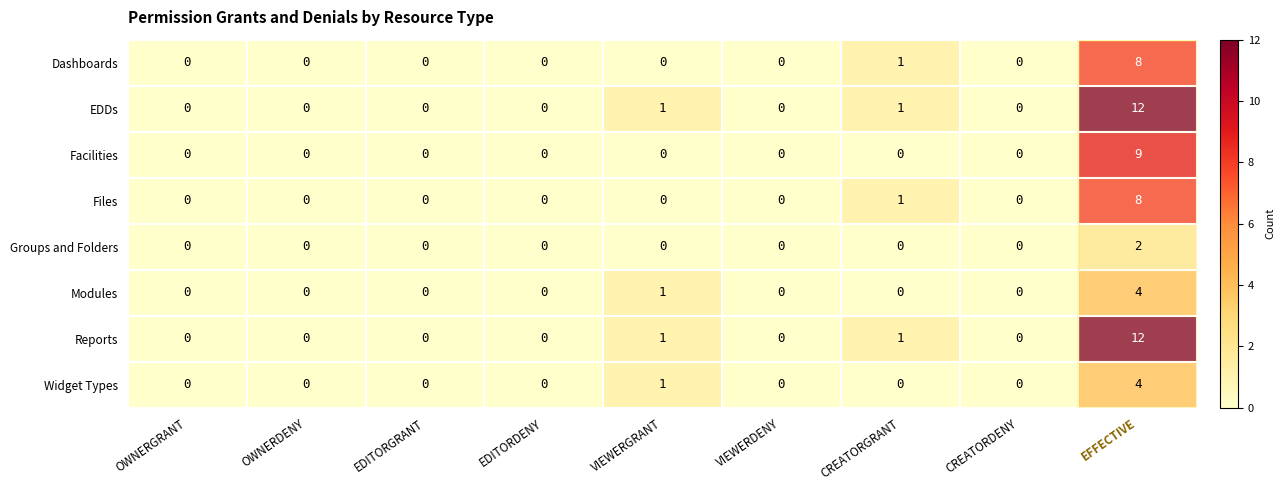

At how many categories does at least one series exceed 4?

1